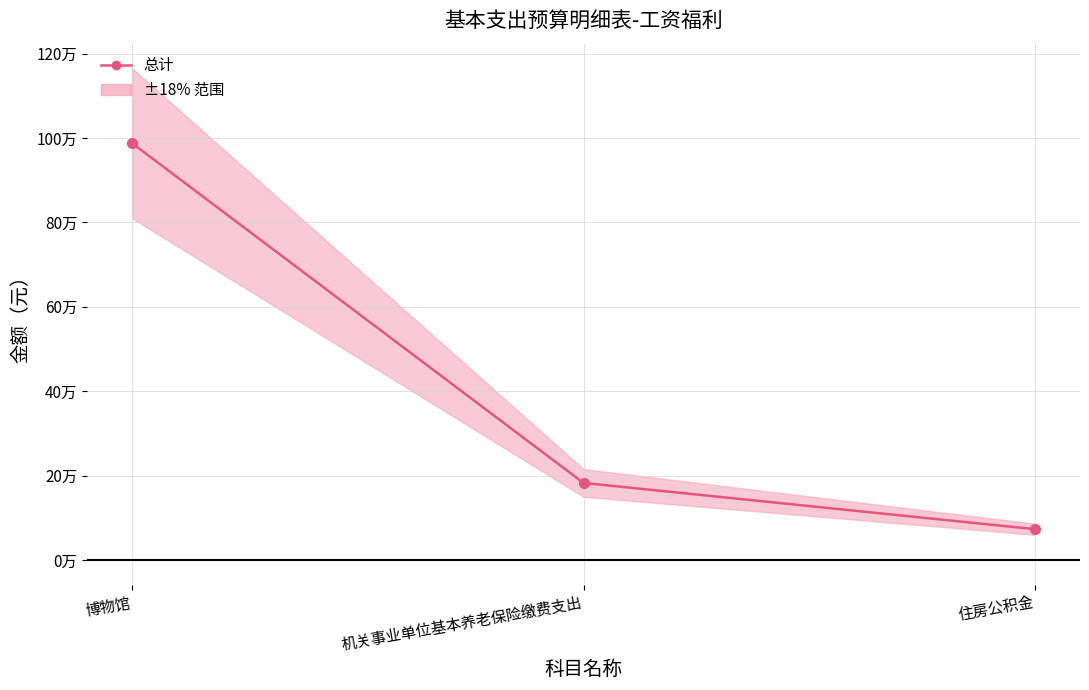

Approximately how many times larger is the value at 住房公积金 compared to 机关事业单位基本养老保险缴费支出?

0.4